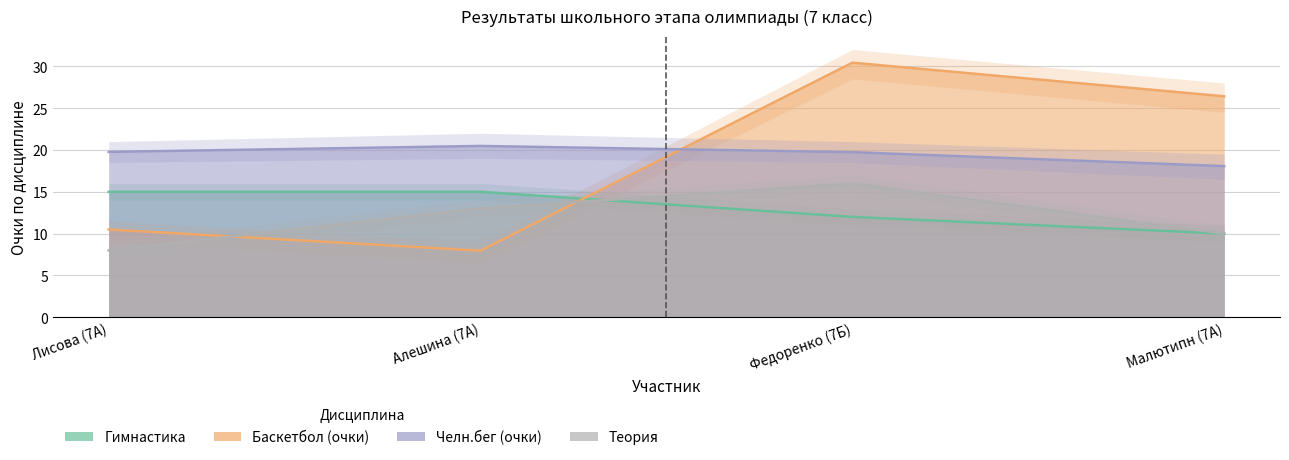

Which category has the lowest value across all series?

Алешина (7А)